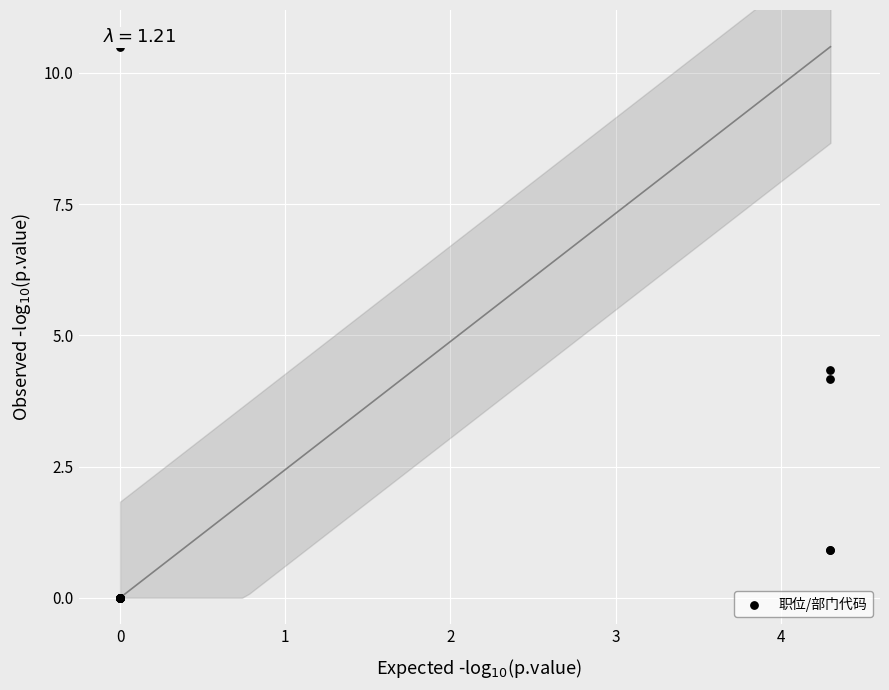

What Y value in the scatter plot is closest to 5?

4.3